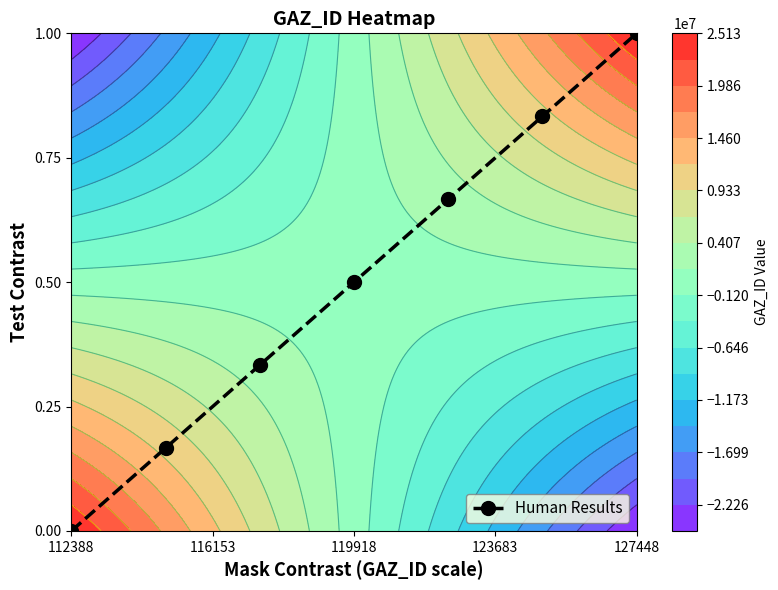

What is the maximum value for Human Results?

1.0